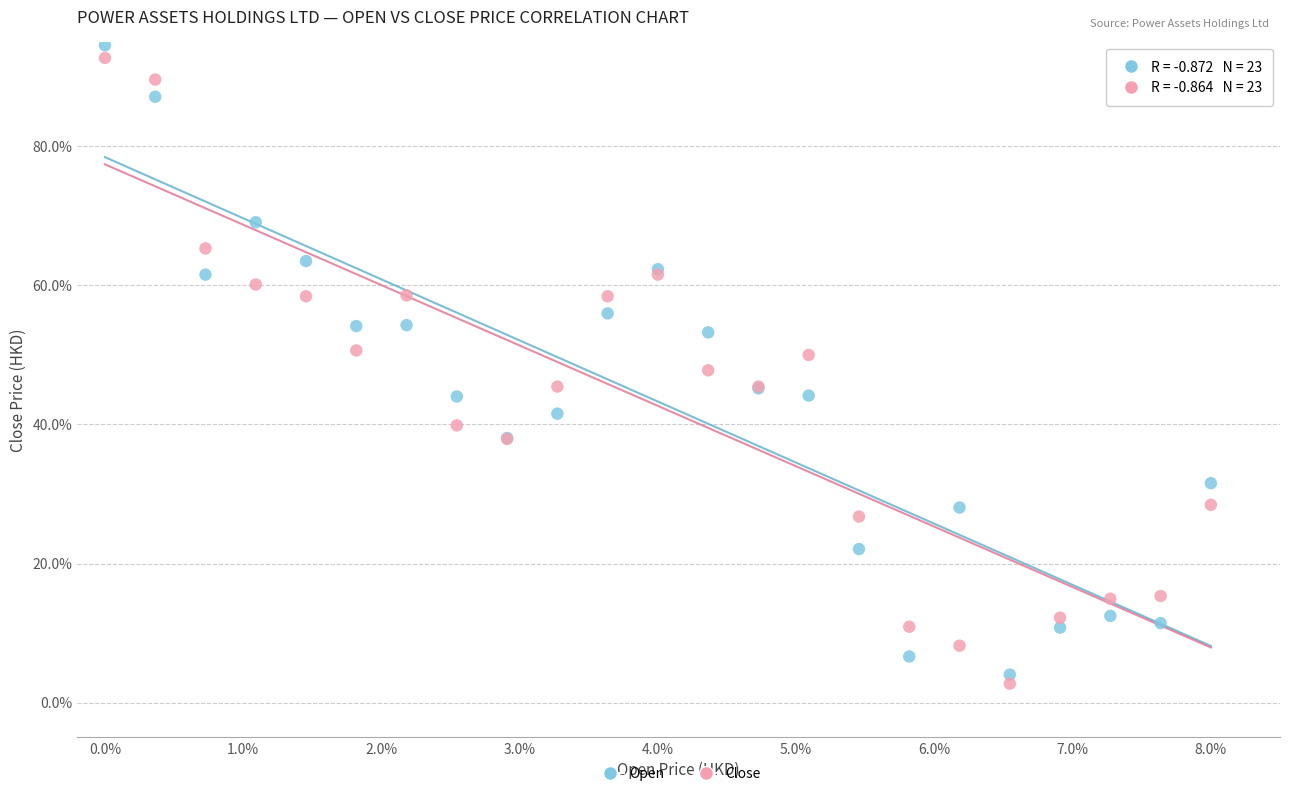

What are all the series names shown in the legend?

Open, Close